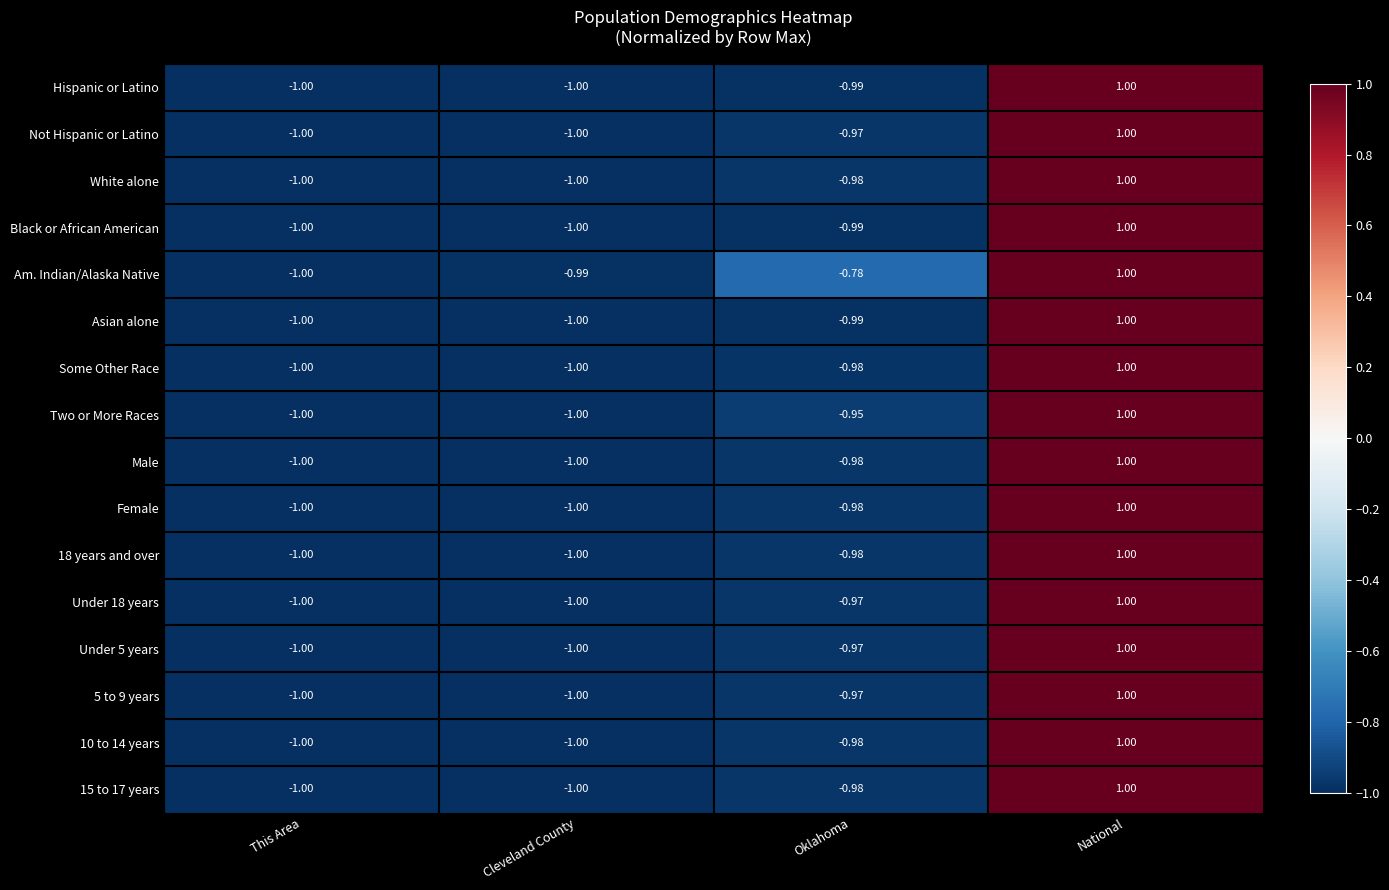

Which series has the largest total across all categories?

Am. Indian/Alaska Native